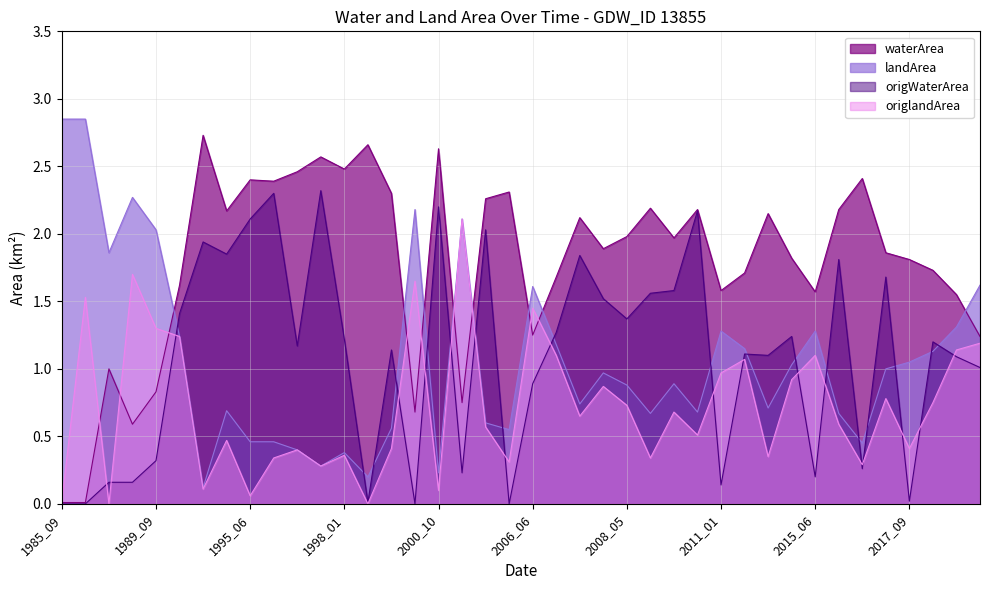

Is the value of origlandArea at 2017_09 greater than the value of landArea at 2007_12?

No